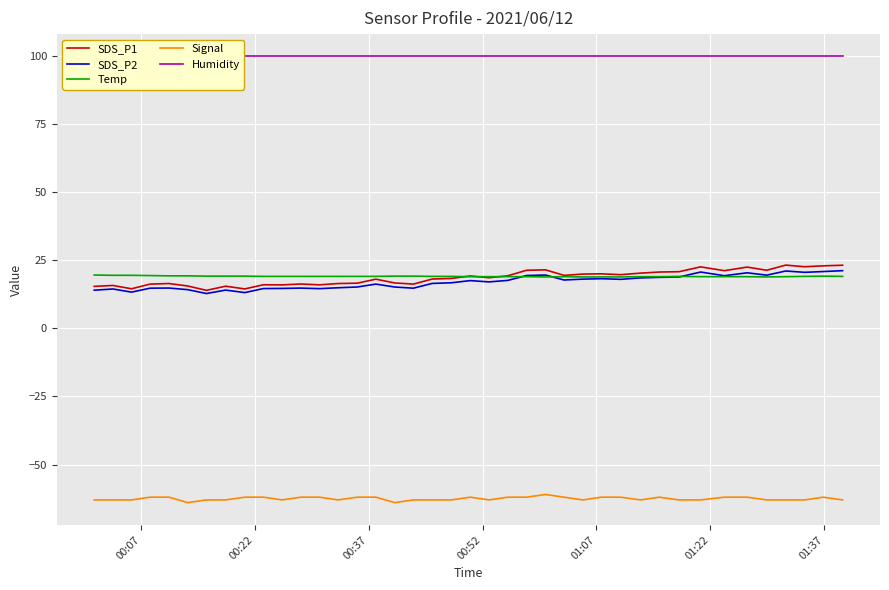

What is the maximum value for SDS_P2?

21.2